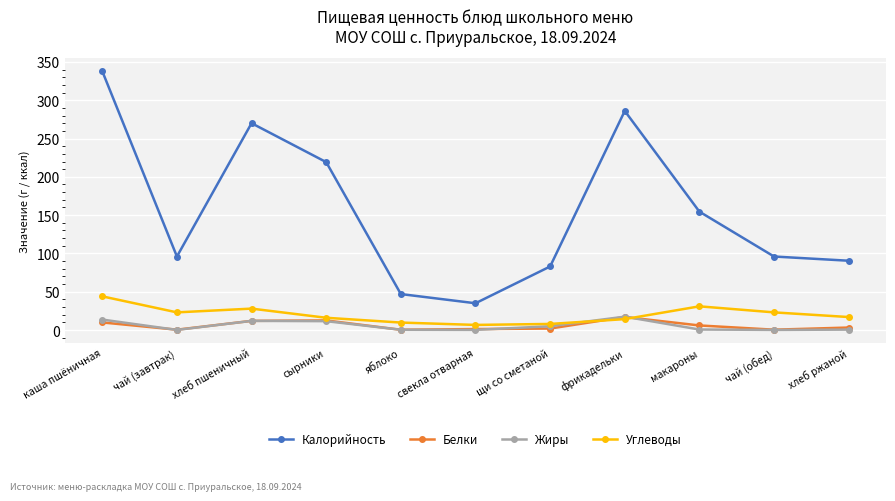

What is the lowest value of the Калорийность series?

35.0